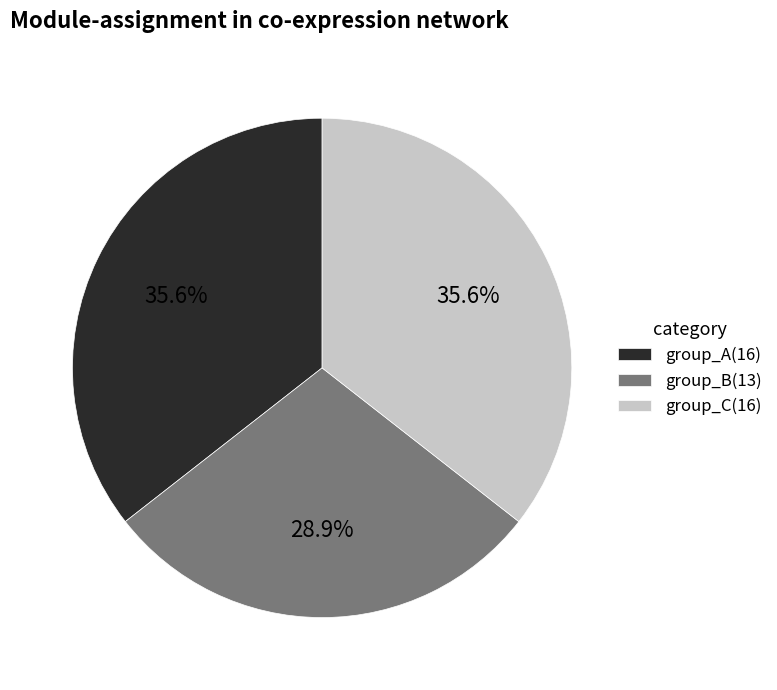

Count the number of slices in the pie.

3